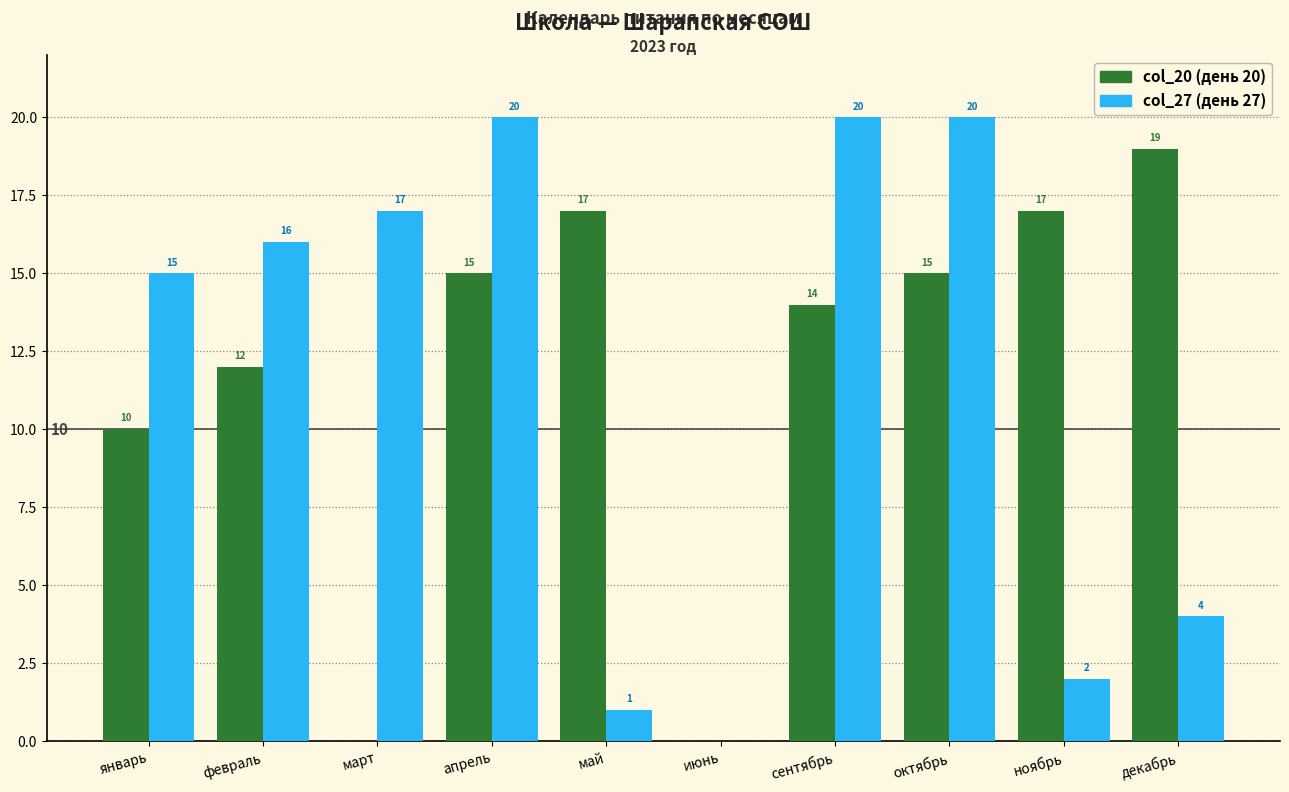

What is the total value across all series at январь?

25